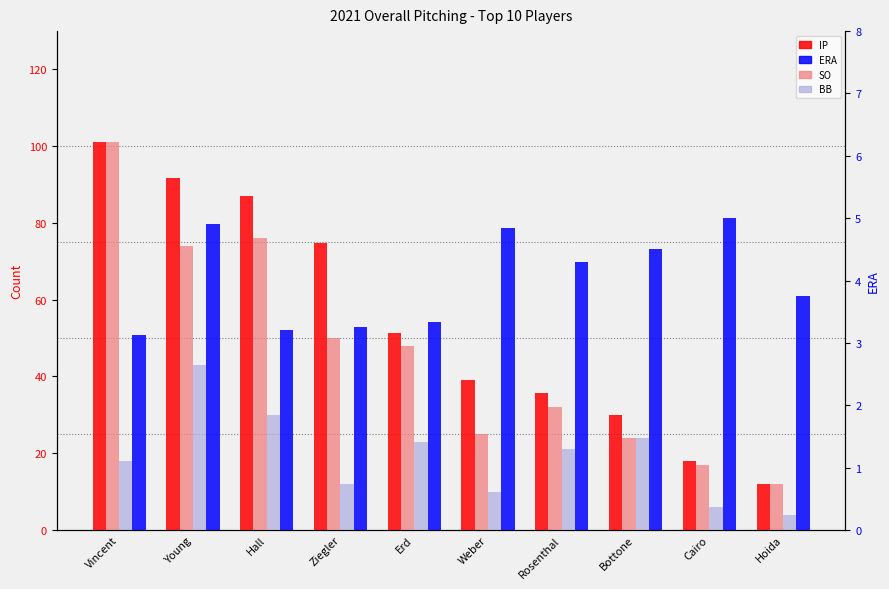

Rank the series at Ziegler from highest to lowest value.

IP, SO, BB, ERA